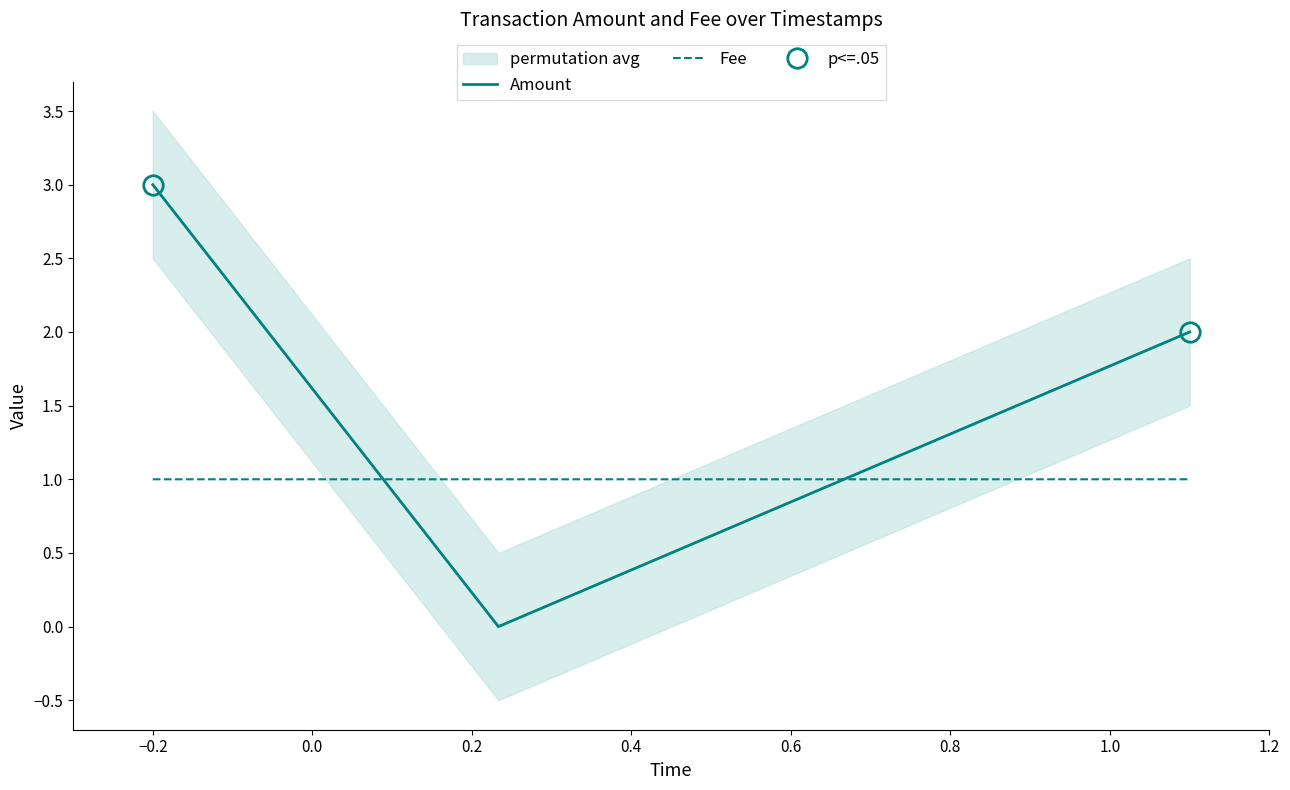

What is the maximum value shown in the chart?

3.0